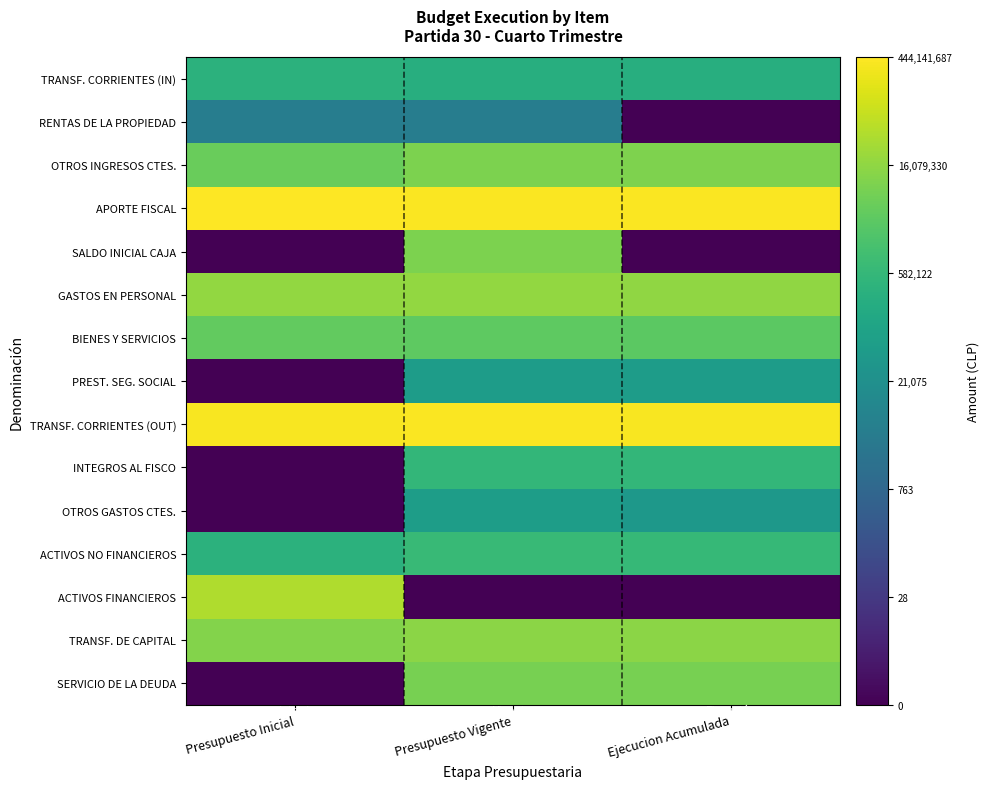

At Ejecucion Acumulada, list the series in order from largest to smallest.

APORTE FISCAL, TRANSF. CORRIENTES (OUT), GASTOS EN PERSONAL, TRANSF. DE CAPITAL, OTROS INGRESOS CTES., SERVICIO DE LA DEUDA, BIENES Y SERVICIOS, ACTIVOS NO FINANCIEROS, INTEGROS AL FISCO, TRANSF. CORRIENTES (IN), PREST. SEG. SOCIAL, OTROS GASTOS CTES., RENTAS DE LA PROPIEDAD, SALDO INICIAL CAJA, ACTIVOS FINANCIEROS